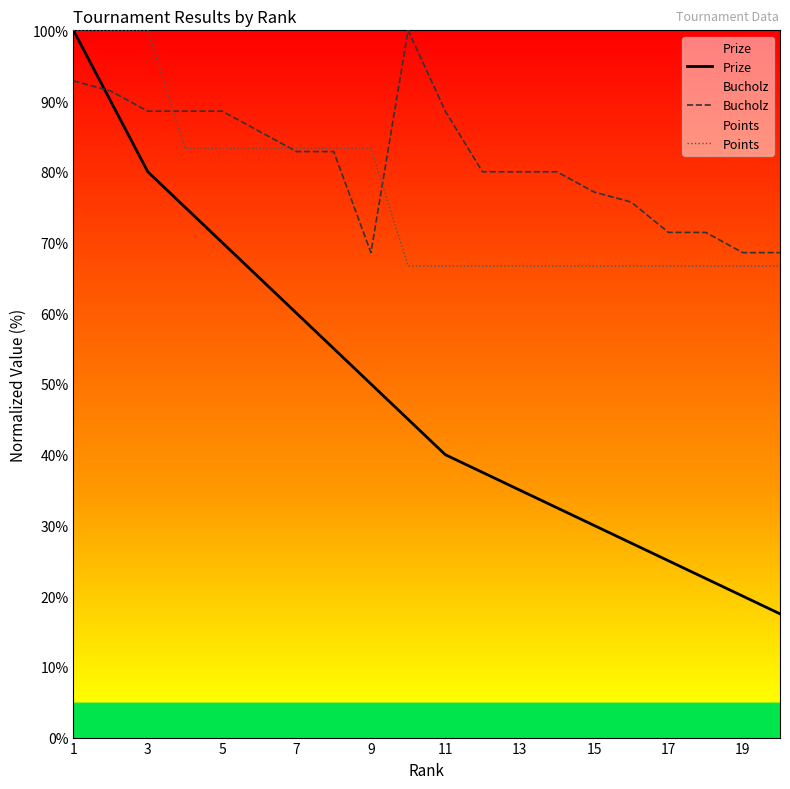

How many times do Bucholz and Prize cross each other?

1